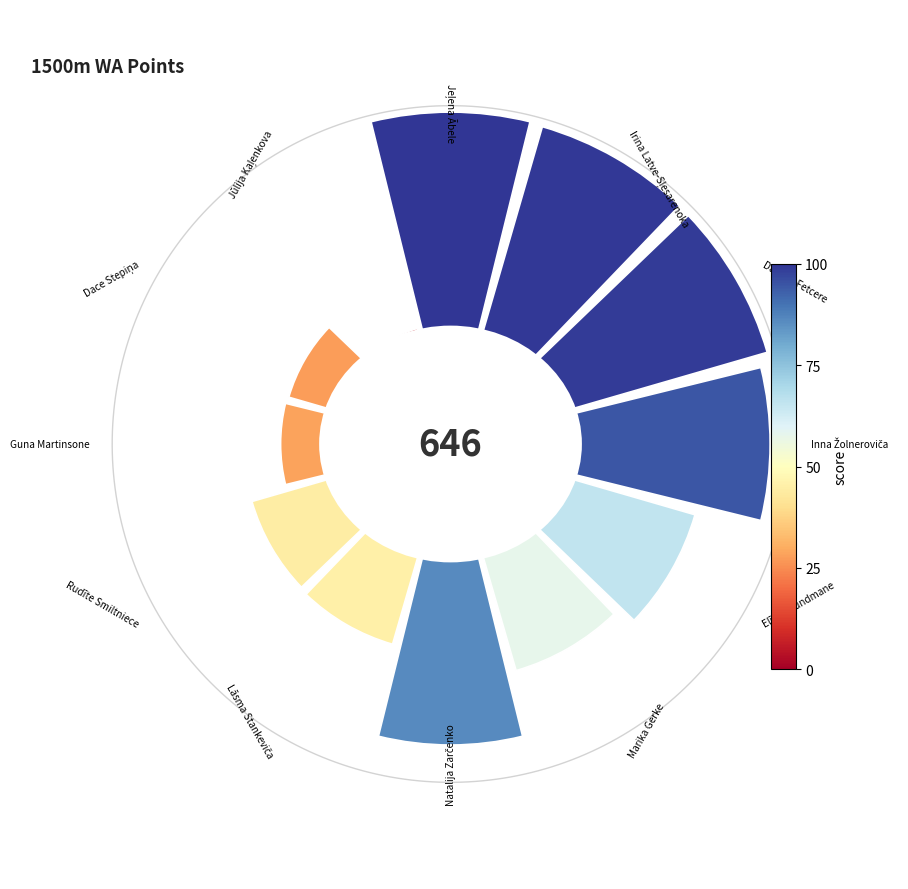

Does any single category account for the majority?

No